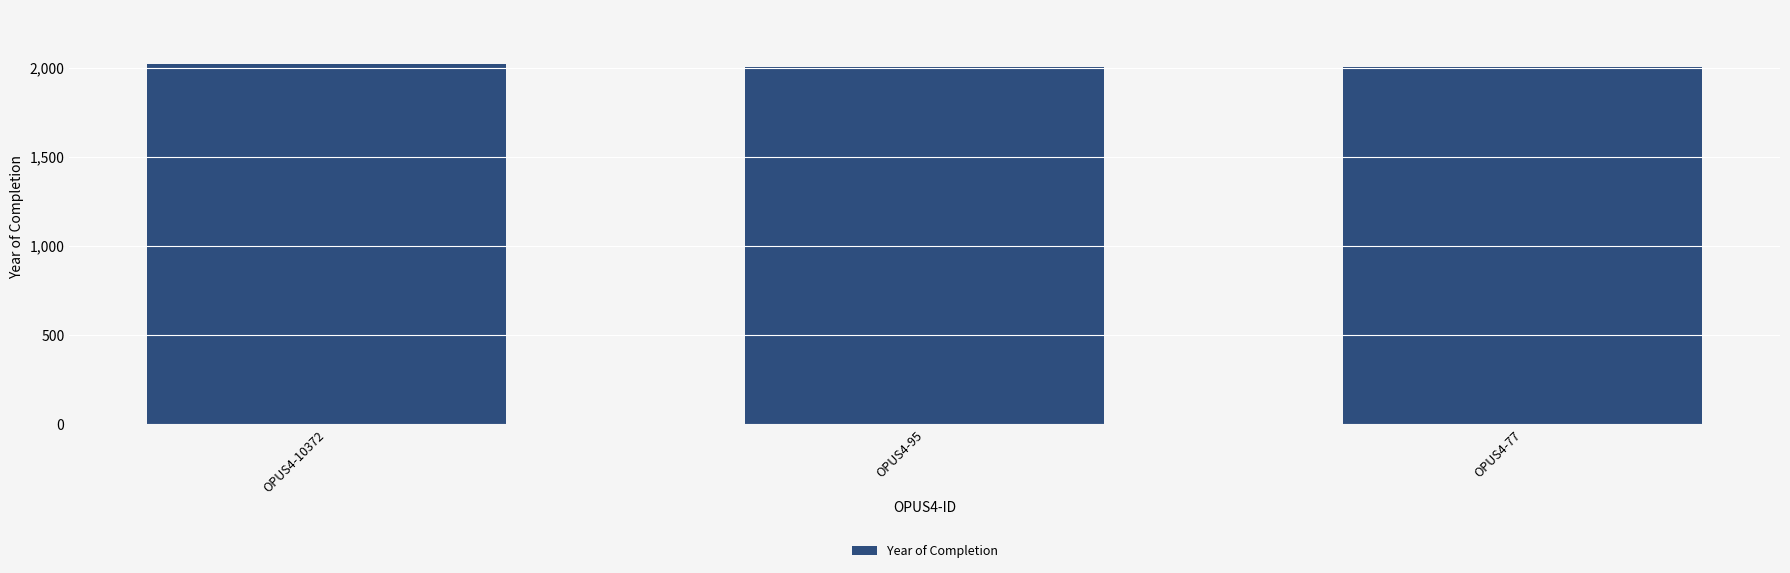

Is it true that the value at OPUS4-95 is 2004?

True